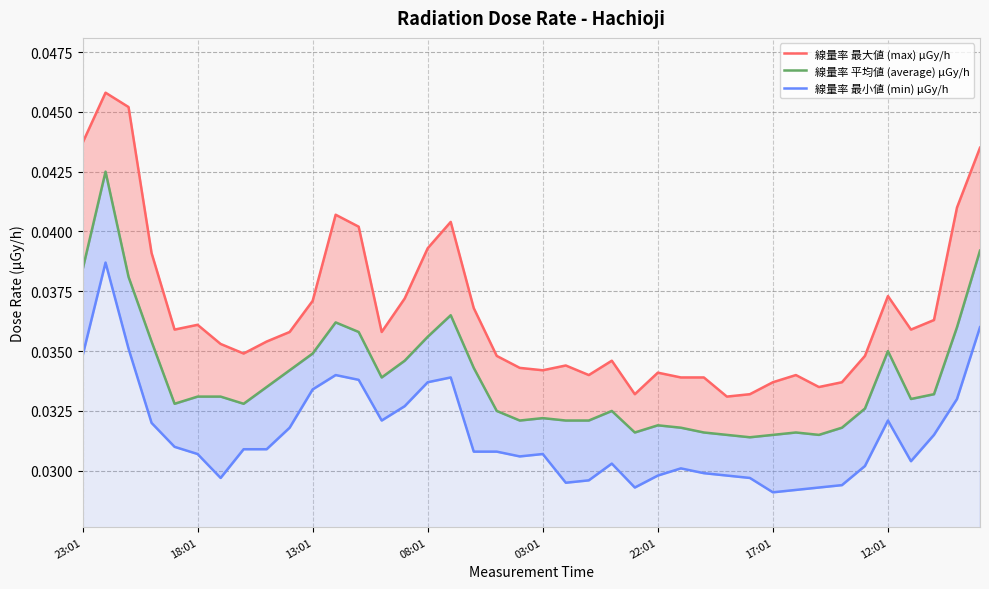

At how many categories does at least one series exceed 0?

40